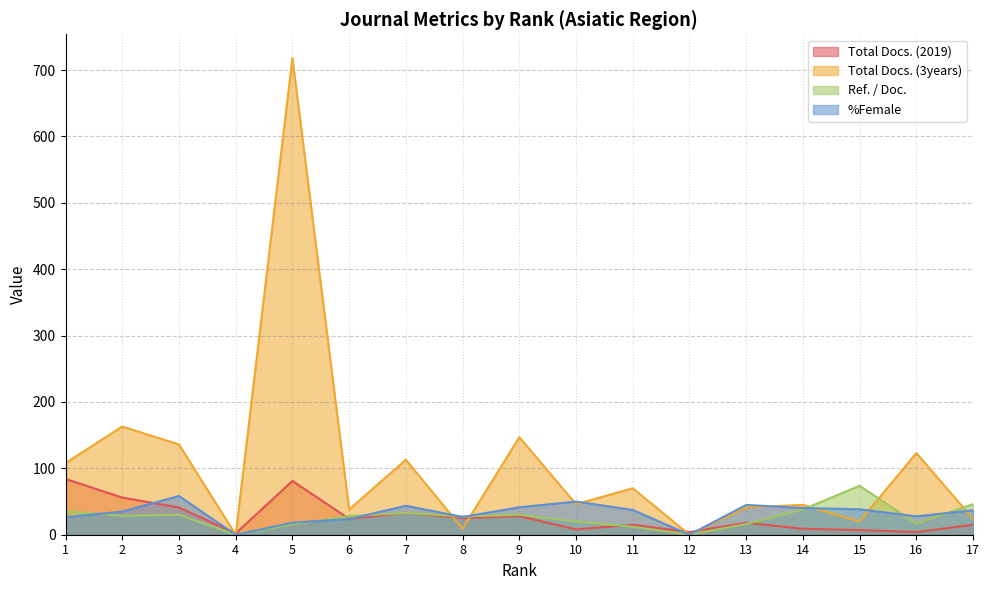

Rank the series by their maximum value, from lowest to highest.

%Female, Ref. / Doc., Total Docs. (2019), Total Docs. (3years)